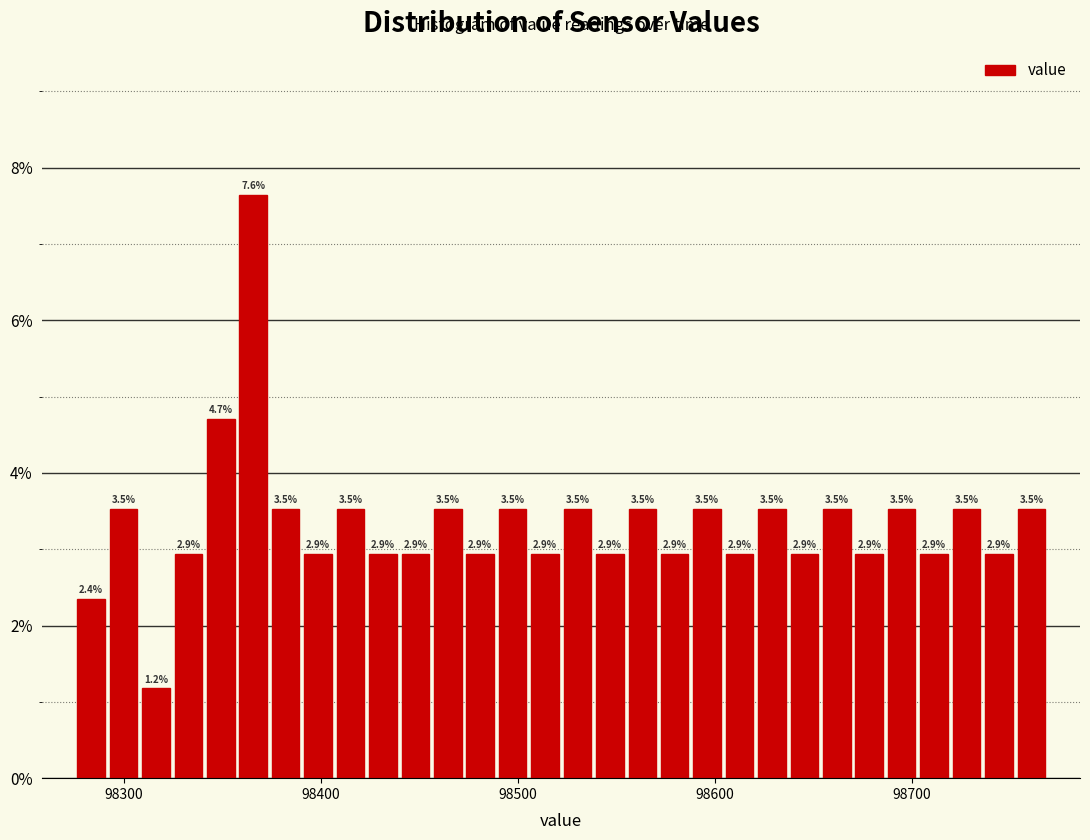

Around what value on the x-axis is the tallest bar? Give the approximate position of its centre, as read against the axis.

98370